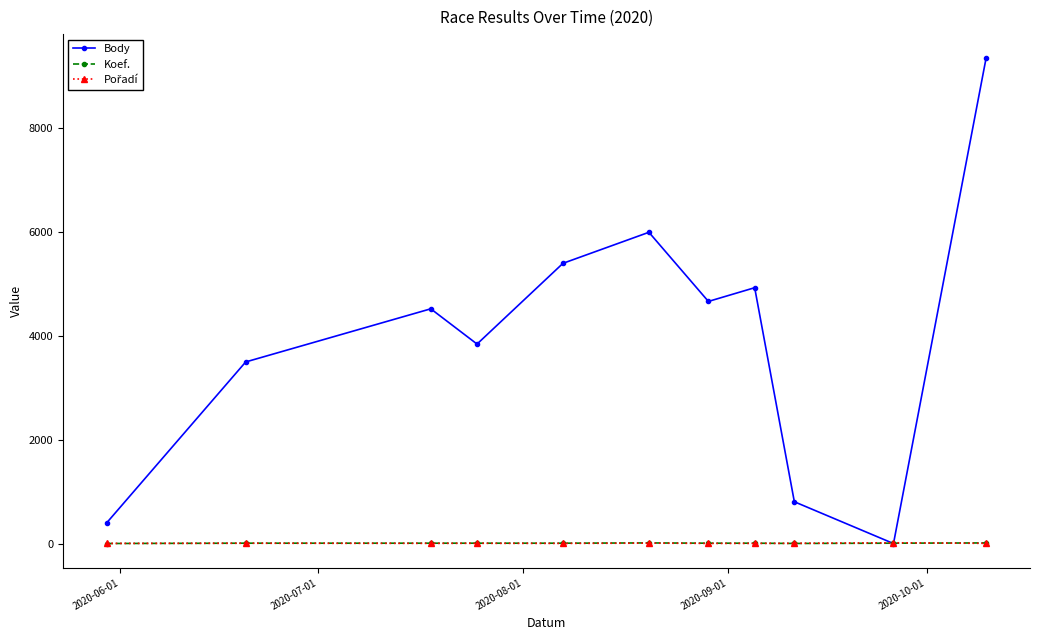

Which series has the largest range (max minus min)?

Body